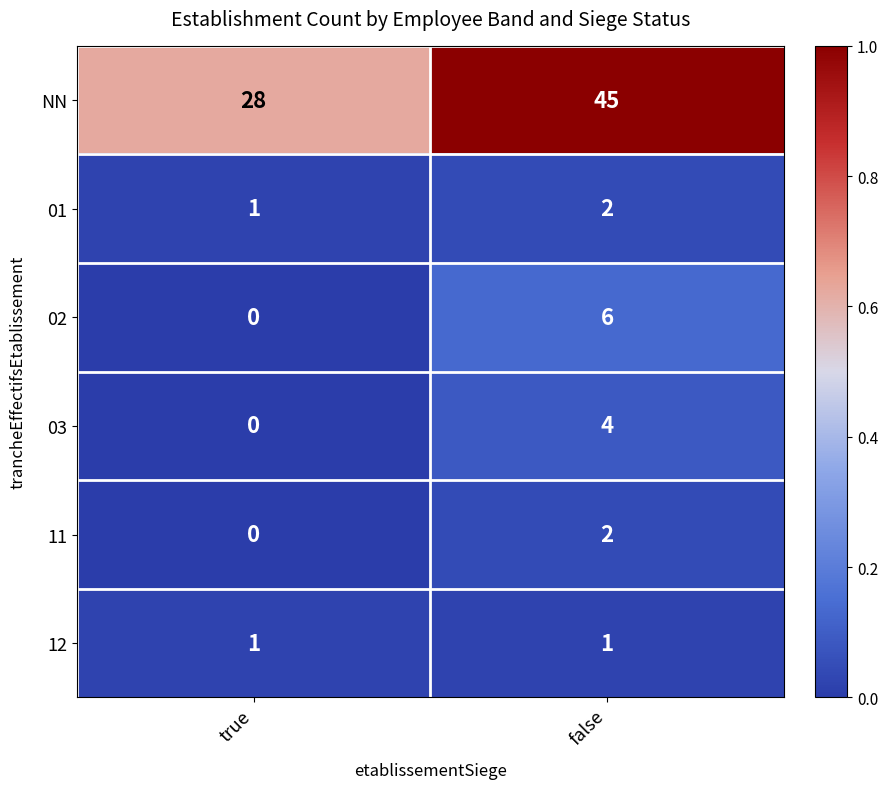

Reading right to left, what are all the values shown in this chart?

NN: 45	28
01: 2	1
02: 6	0
03: 4	0
11: 2	0
12: 1	1